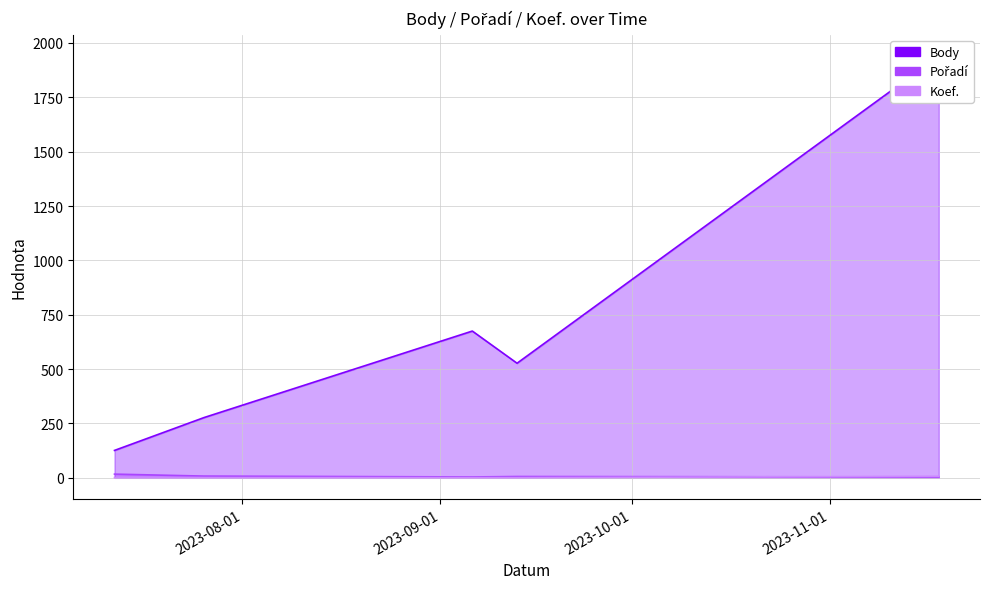

How many lines are shown in the chart?

3